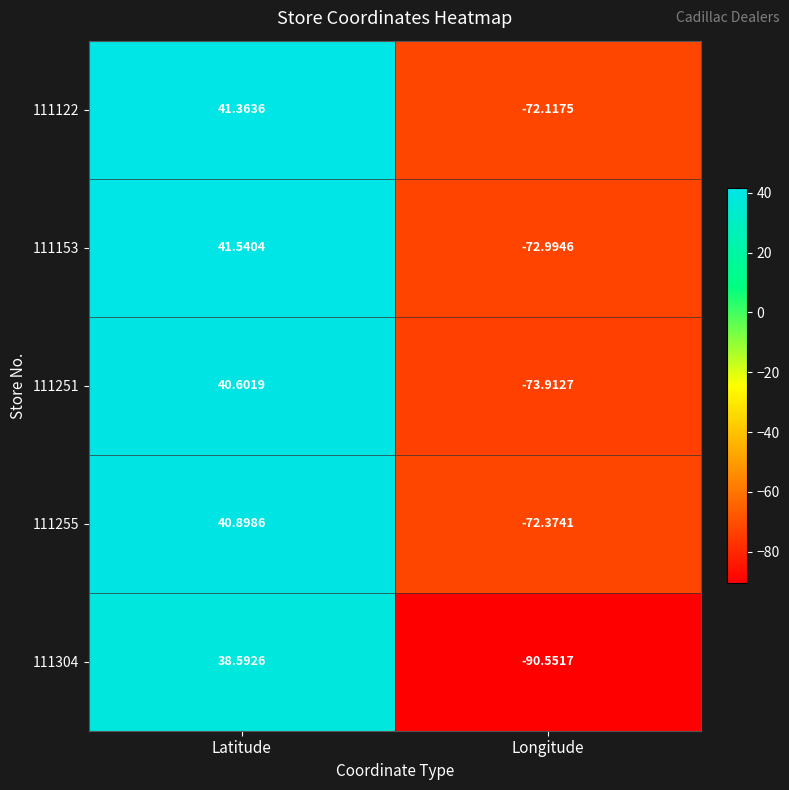

At which label does 111122 reach its minimum?

Longitude